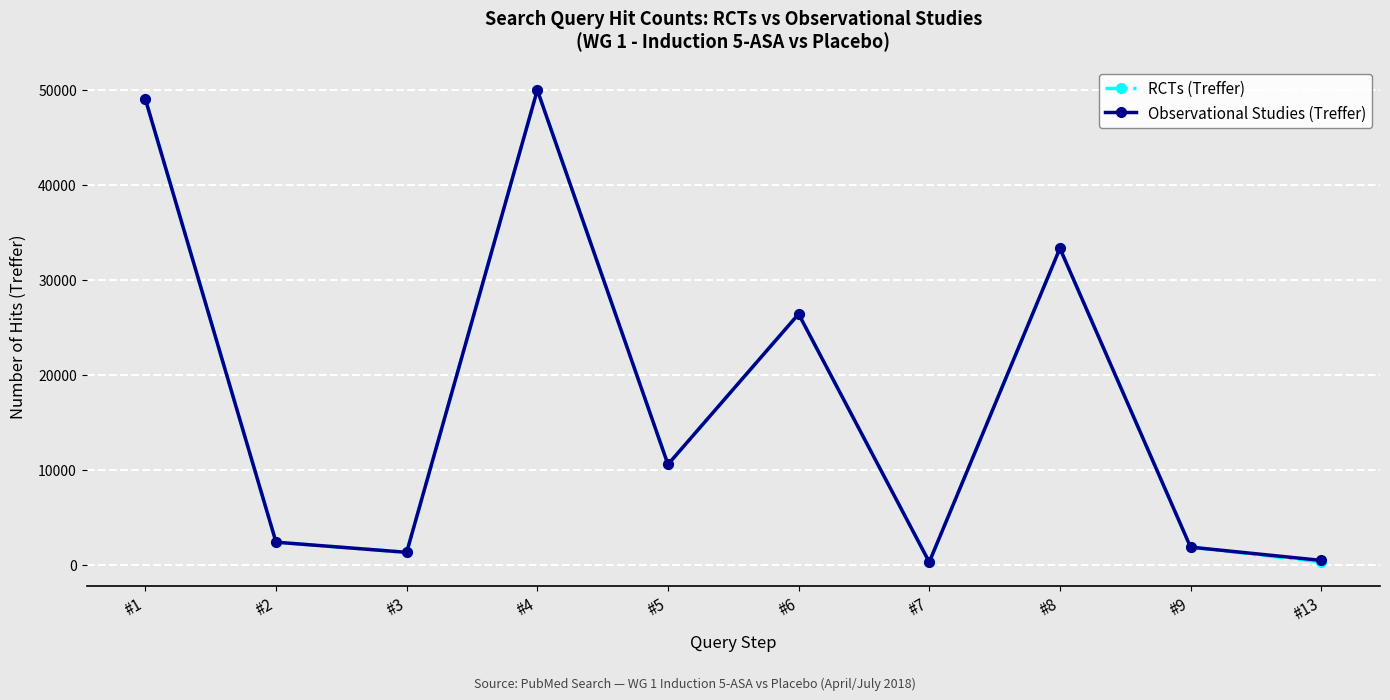

Where is RCTs (Treffer) nearest to the value 25132?

#6